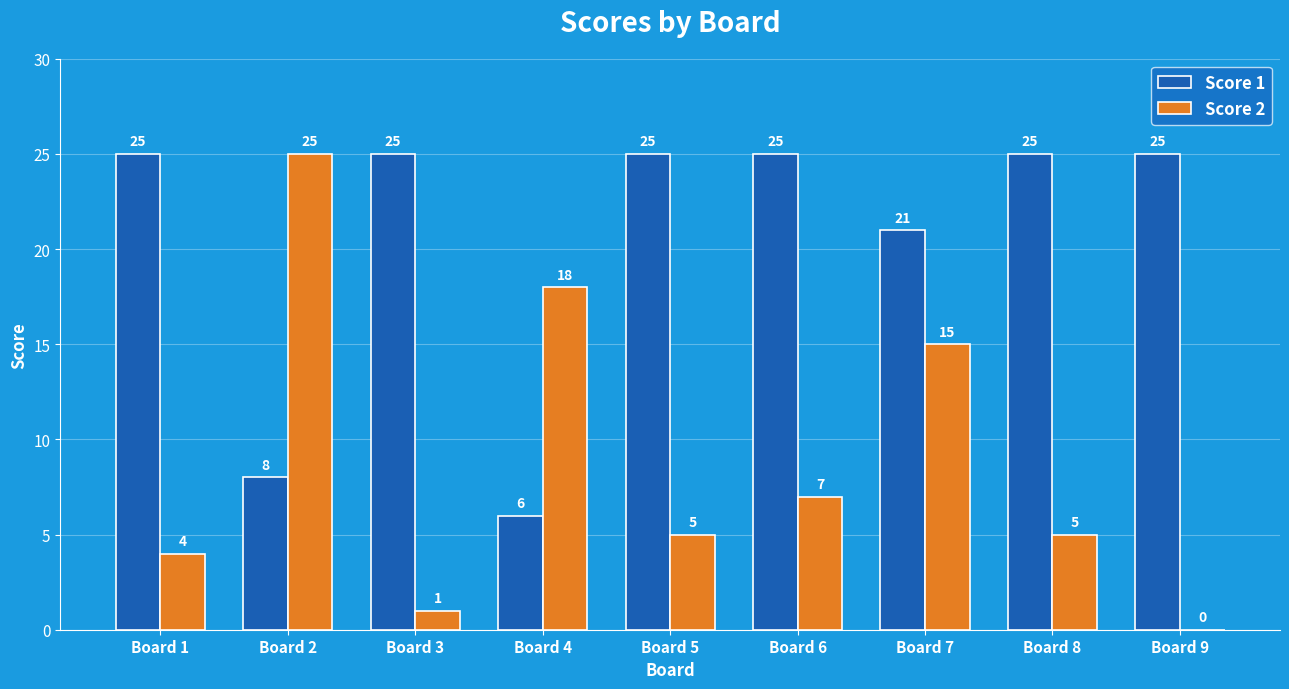

What is the sum of the Score 2 values at Board 1 and Board 5?

9